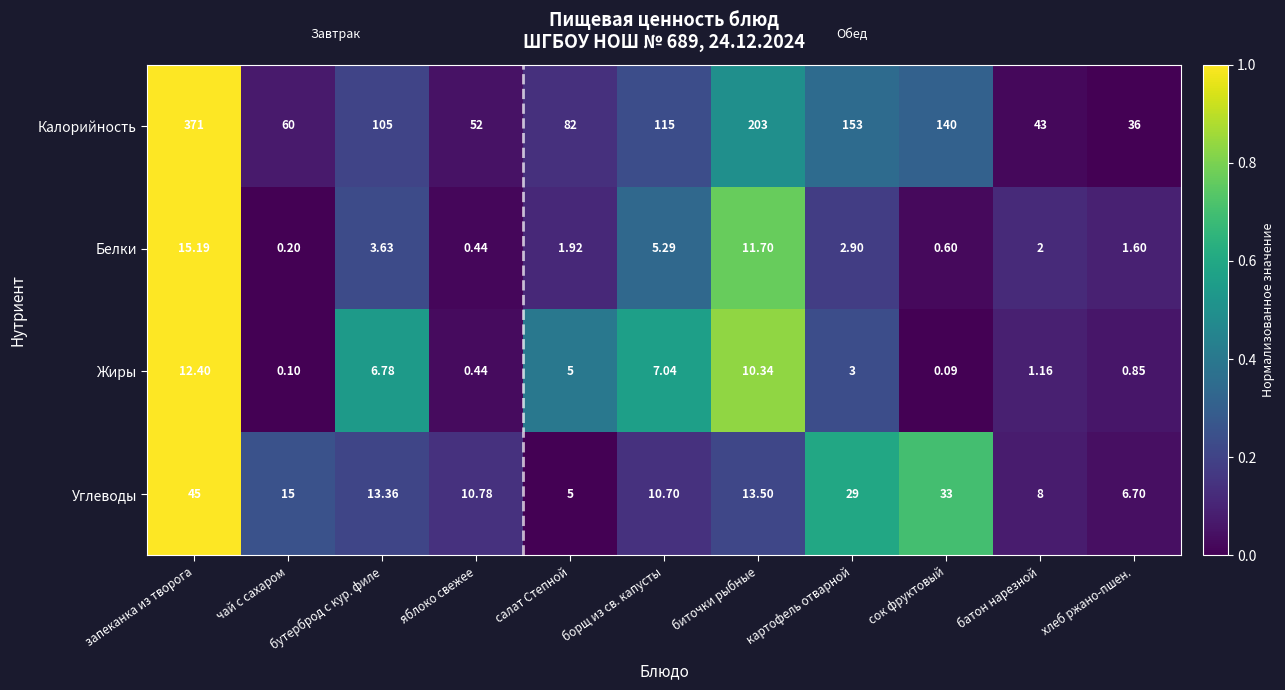

Which category has the lowest value across all series?

сок фруктовый